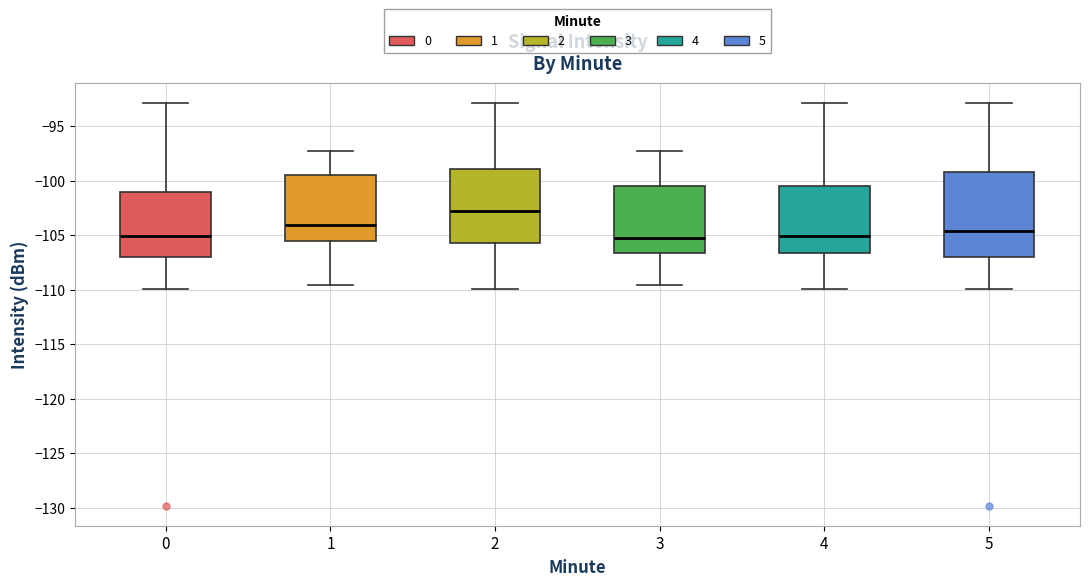

Reading left to right, transcribe this box plot: for each box, give where its median line is, the range the box spans, and where its two whiskers end, as read against the y-axis. The values are not printed on the chart, so give them approximately, as read against the axis.

0: median -105.0, box -107.0 to -101.0, whiskers -110.0 to -93.0
1: median -104.0, box -105.5 to -99.5, whiskers -109.5 to -97.5
2: median -103.0, box -106.0 to -99.0, whiskers -110.0 to -93.0
3: median -105.5, box -106.5 to -100.5, whiskers -109.5 to -97.5
4: median -105.0, box -106.5 to -100.5, whiskers -110.0 to -93.0
5: median -104.5, box -107.0 to -99.0, whiskers -110.0 to -93.0